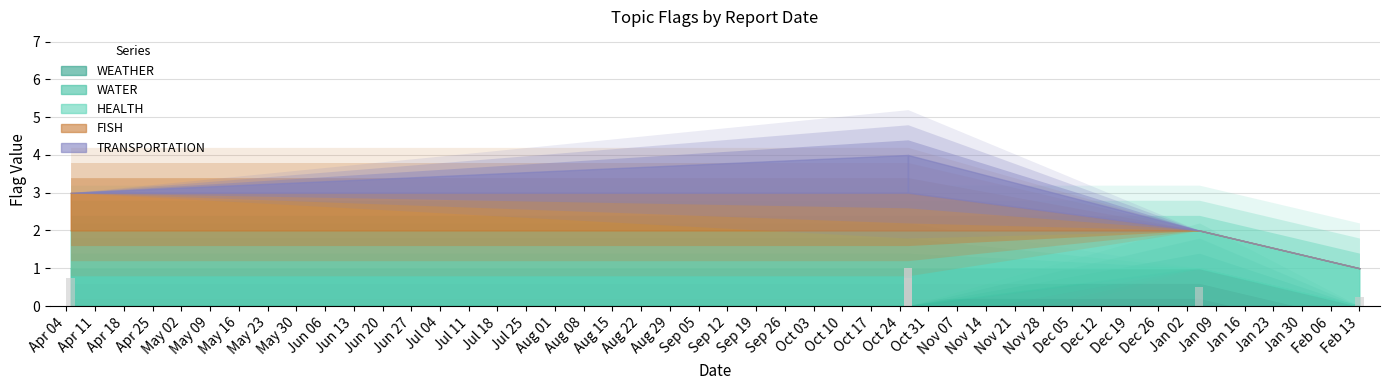

Rank the series at 2023-04-05 from lowest to highest value.

WEATHER, TRANSPORTATION, WATER, HEALTH, FISH